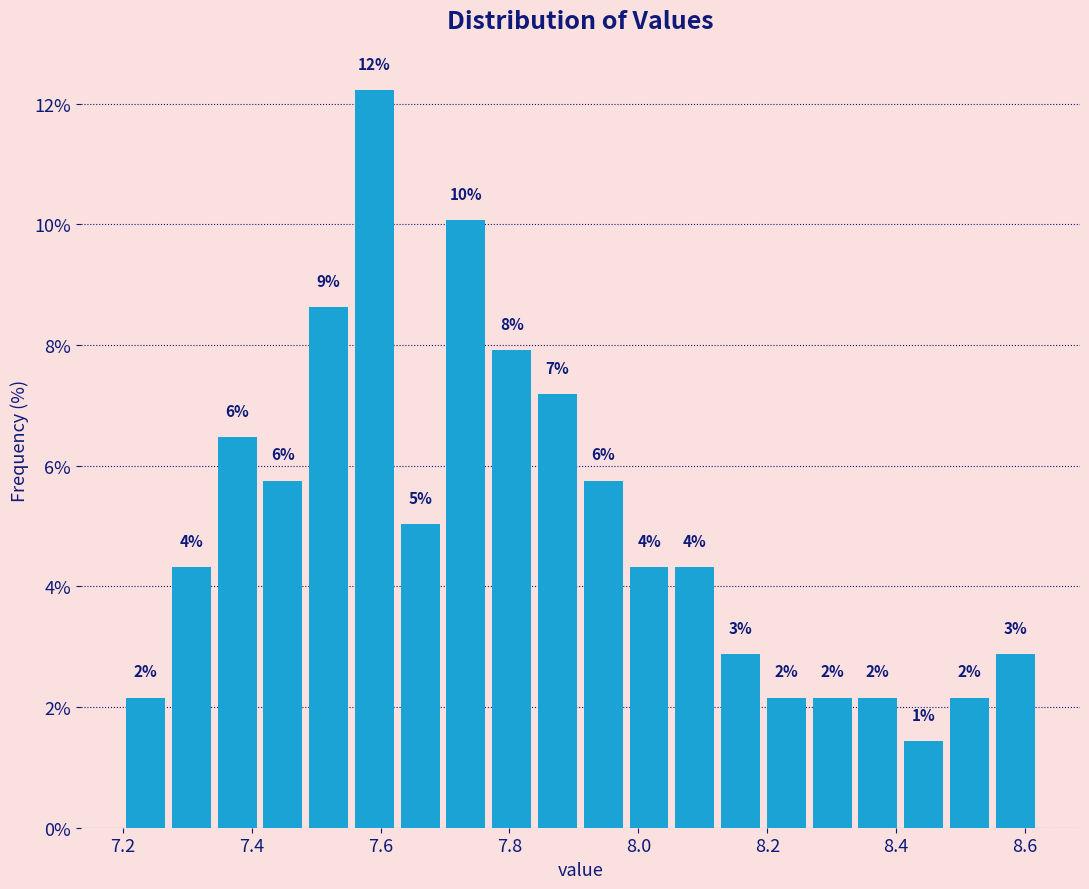

Read against the x-axis, roughly where is the centre of the tallest bar?

7.60